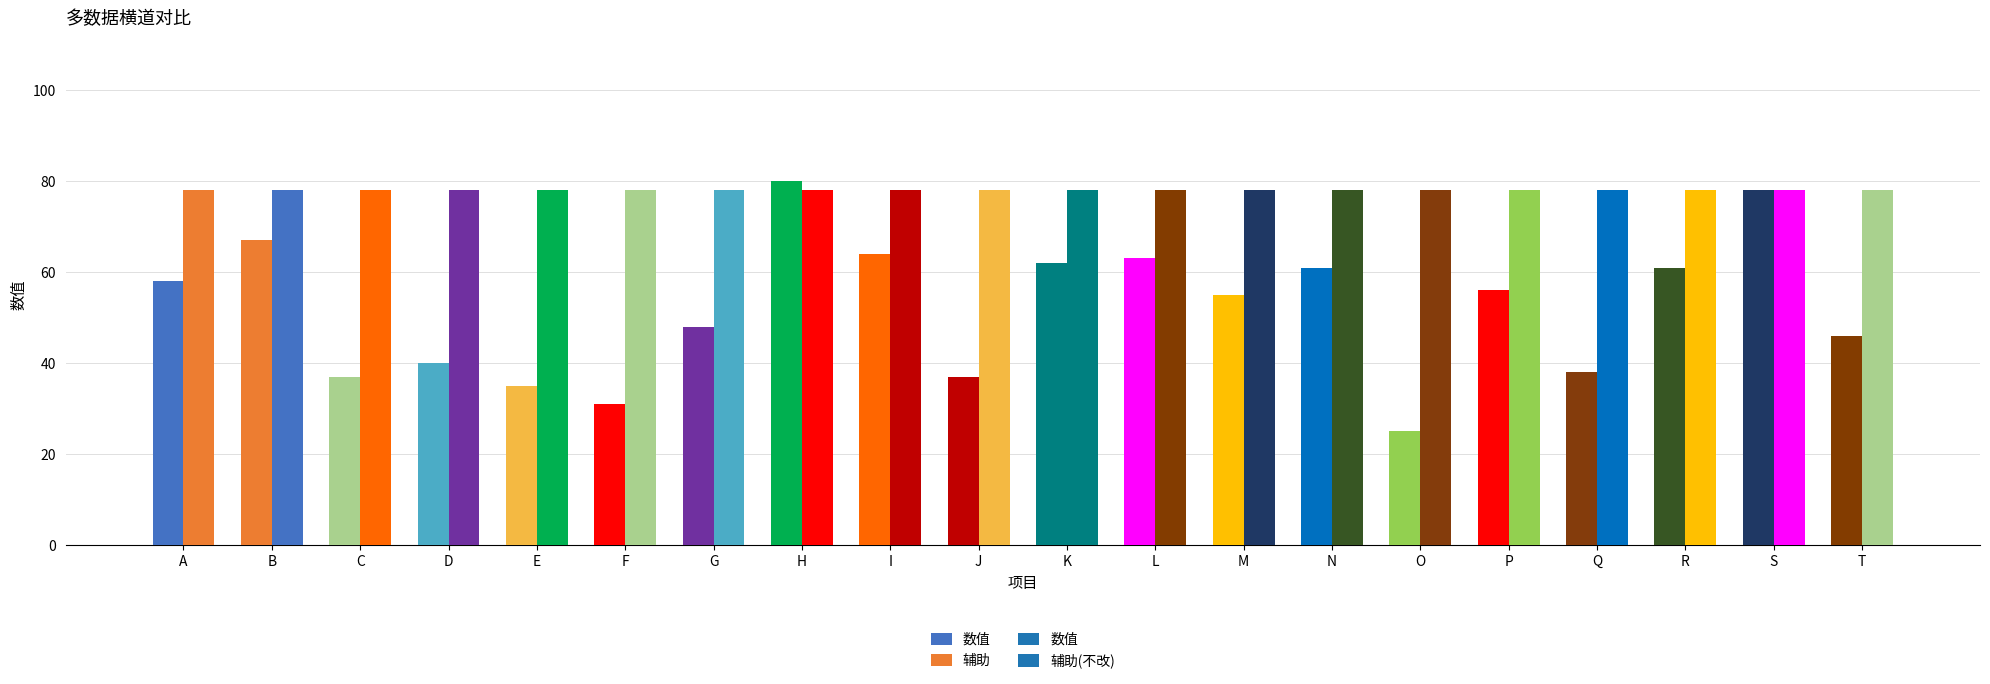

What is the maximum value shown in the chart?

80